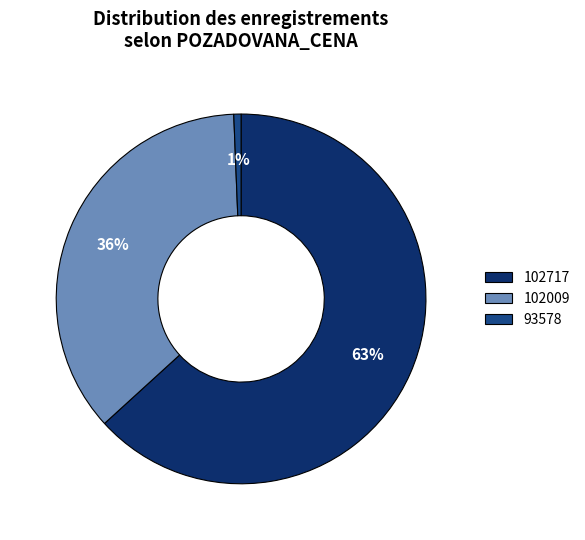

Which slice is the largest?

102717